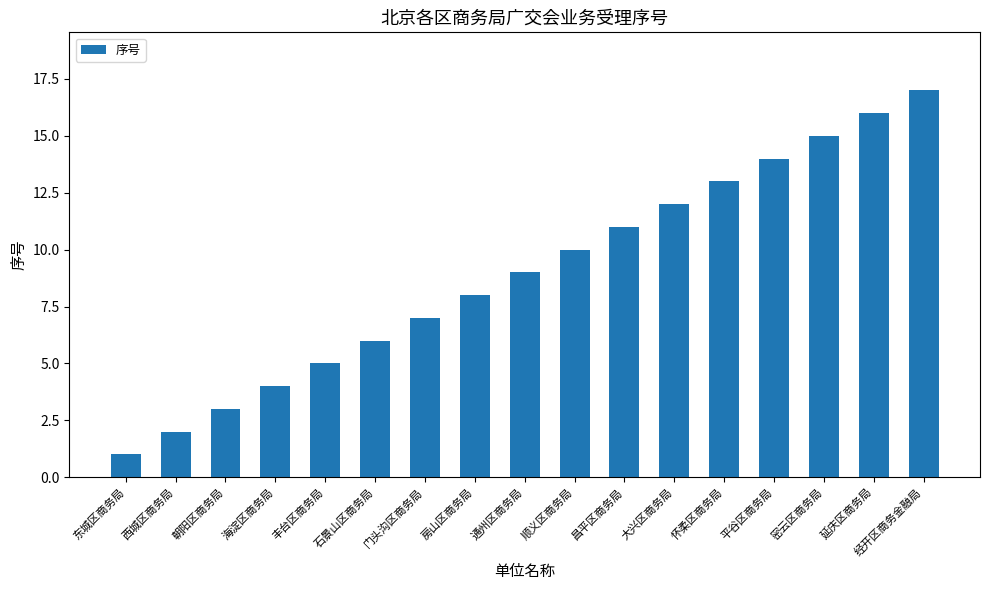

What is the difference between the maximum and second lowest values?

15